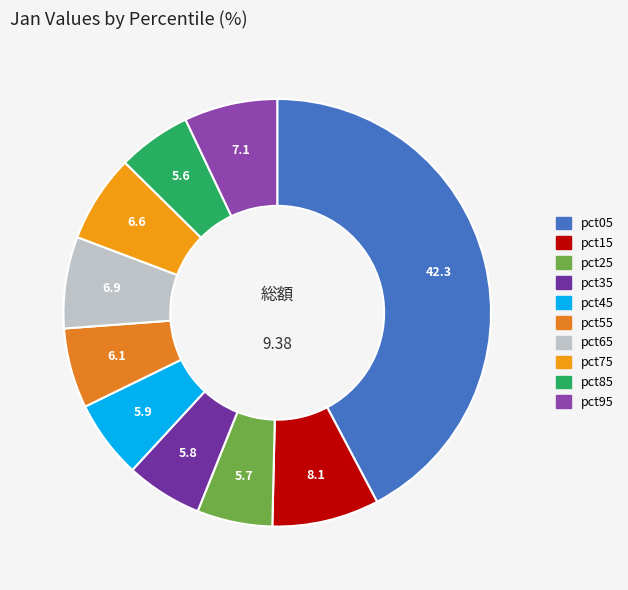

Is it true that pct95 is 7% of the pie?

True